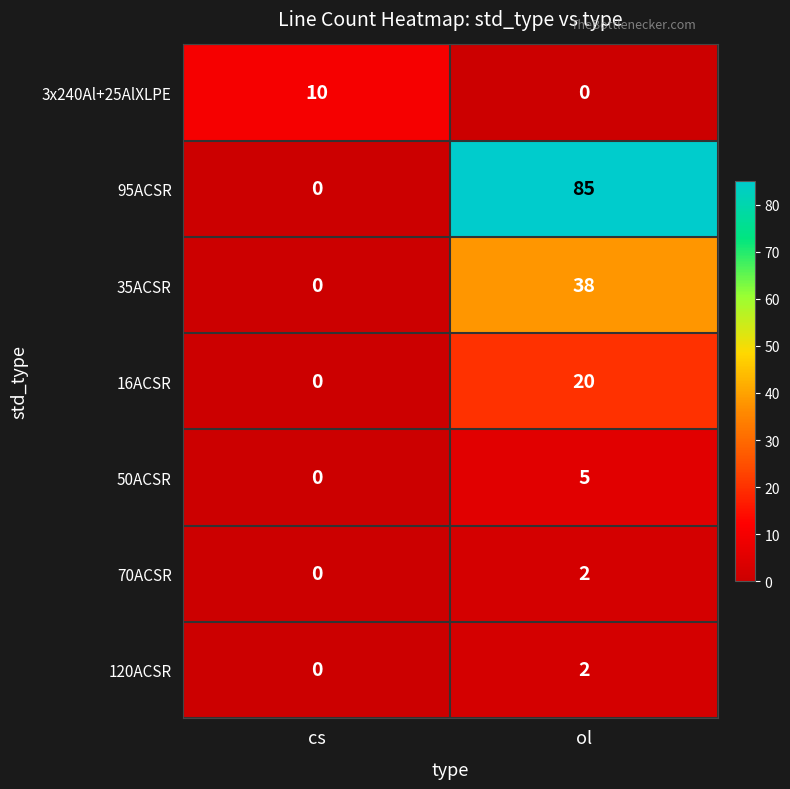

What is the total value across all series at ol?

152